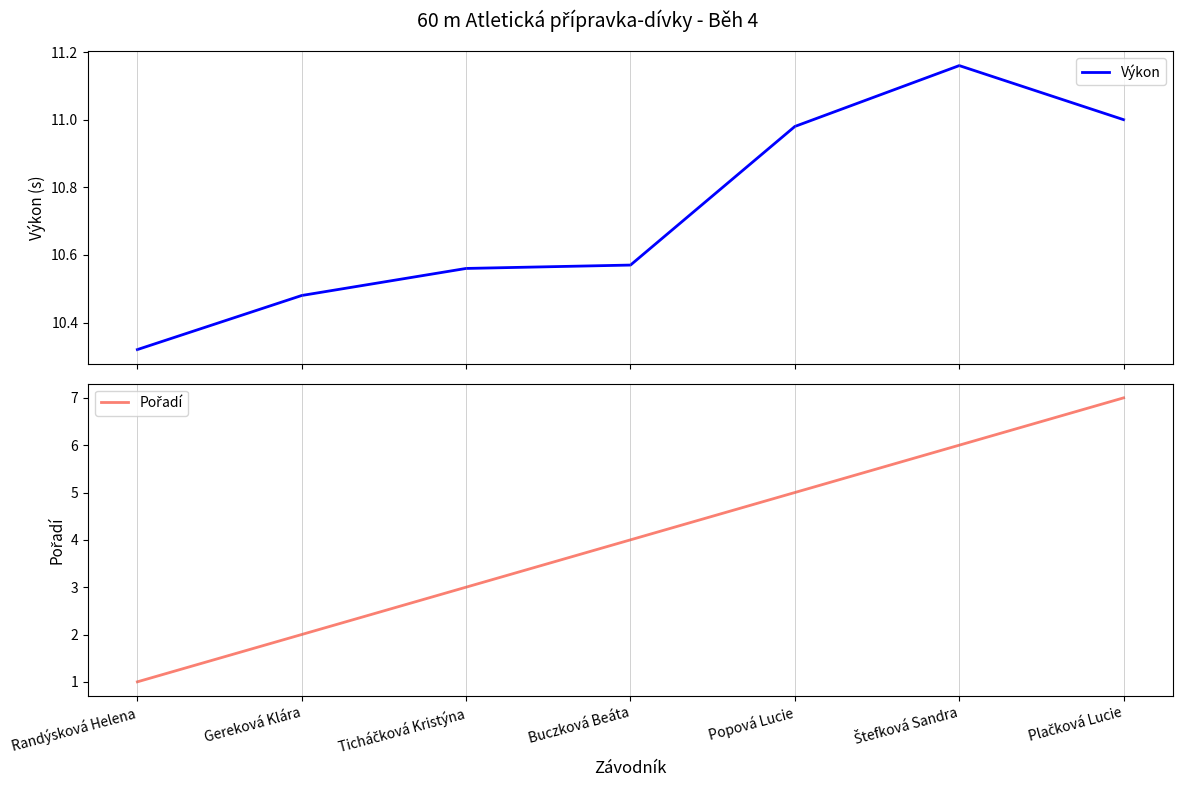

What is the minimum value for Výkon?

10.3